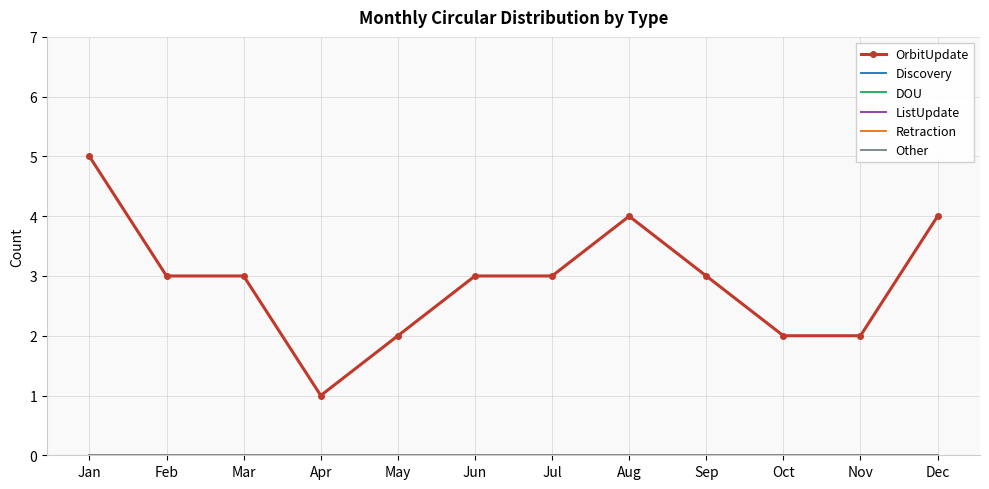

Is the value of Other at Mar greater than the value of OrbitUpdate at Dec?

No